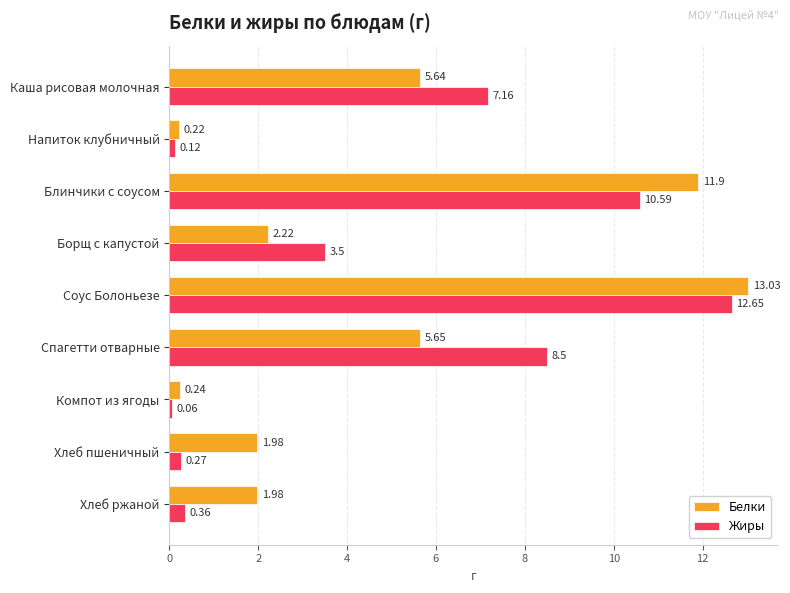

How many data points does each series have?

9